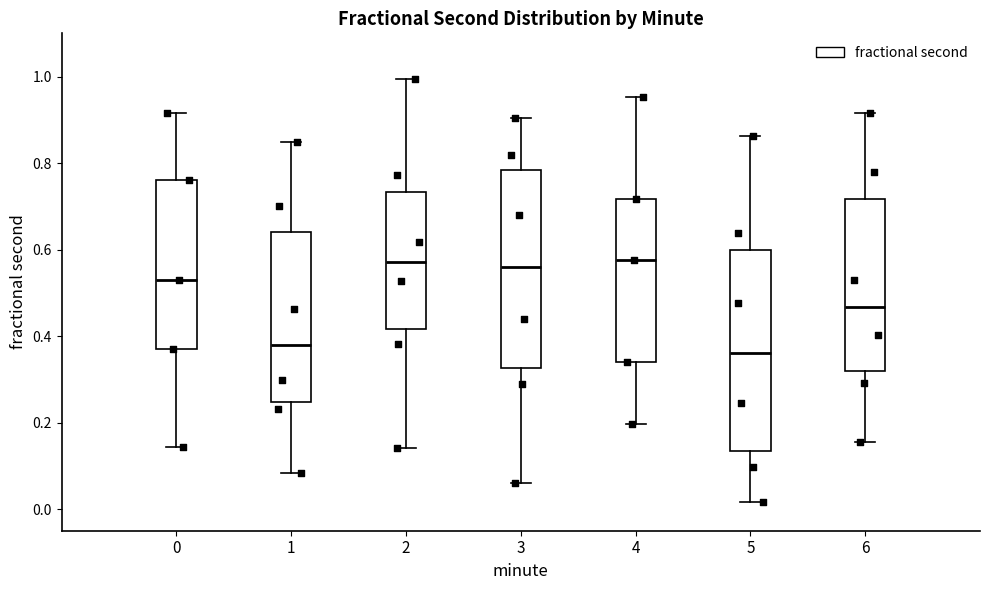

Where is the upper edge of the box at x = 0 on the y-axis? The values are not printed on the chart, so give them approximately, as read against the axis.

0.76